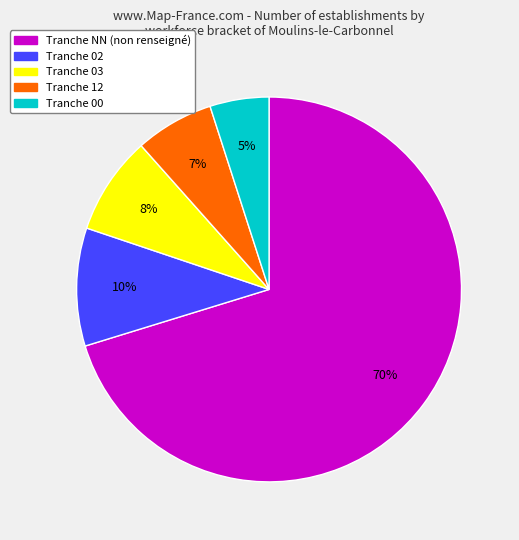

Does any single category account for the majority?

Yes